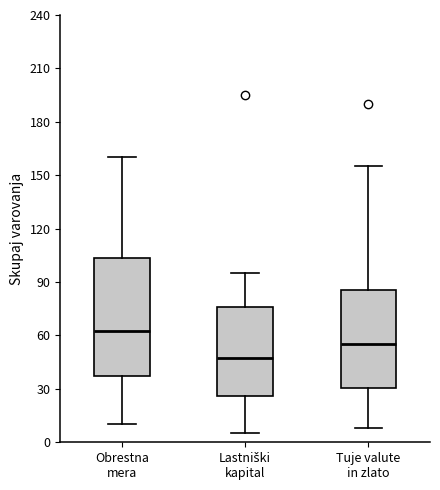

Reading left to right, read every box against the y-axis: the position of its median line, the range the box covers, and the ends of its whiskers. The values are not printed on the chart, so give them approximately, as read against the axis.

Obrestna mera: median 65, box 40 to 105, whiskers 10 to 160
Lastniški kapital: median 50, box 25 to 75, whiskers 5 to 95
Tuje valute in zlato: median 55, box 30 to 85, whiskers 10 to 155